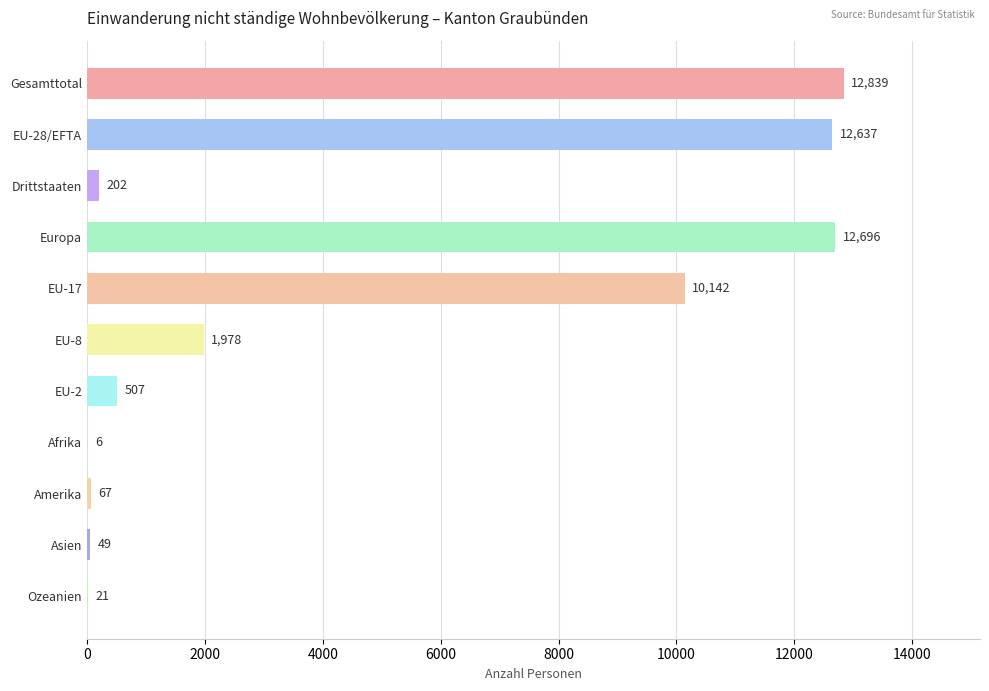

What is the ratio of the value at Europa to the value at EU-2?

25.0